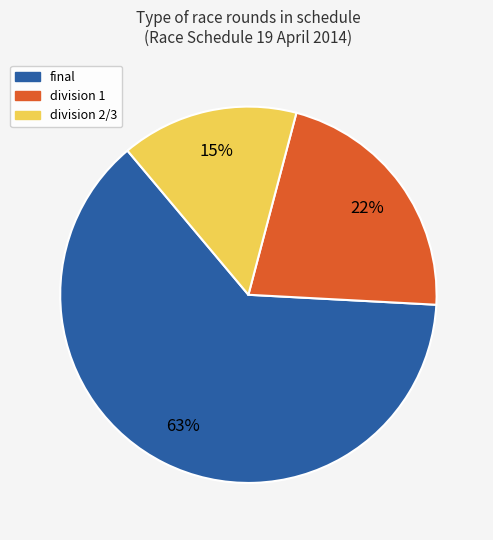

To the nearest percent, what is the difference between the largest and smallest slice percentages?

48%